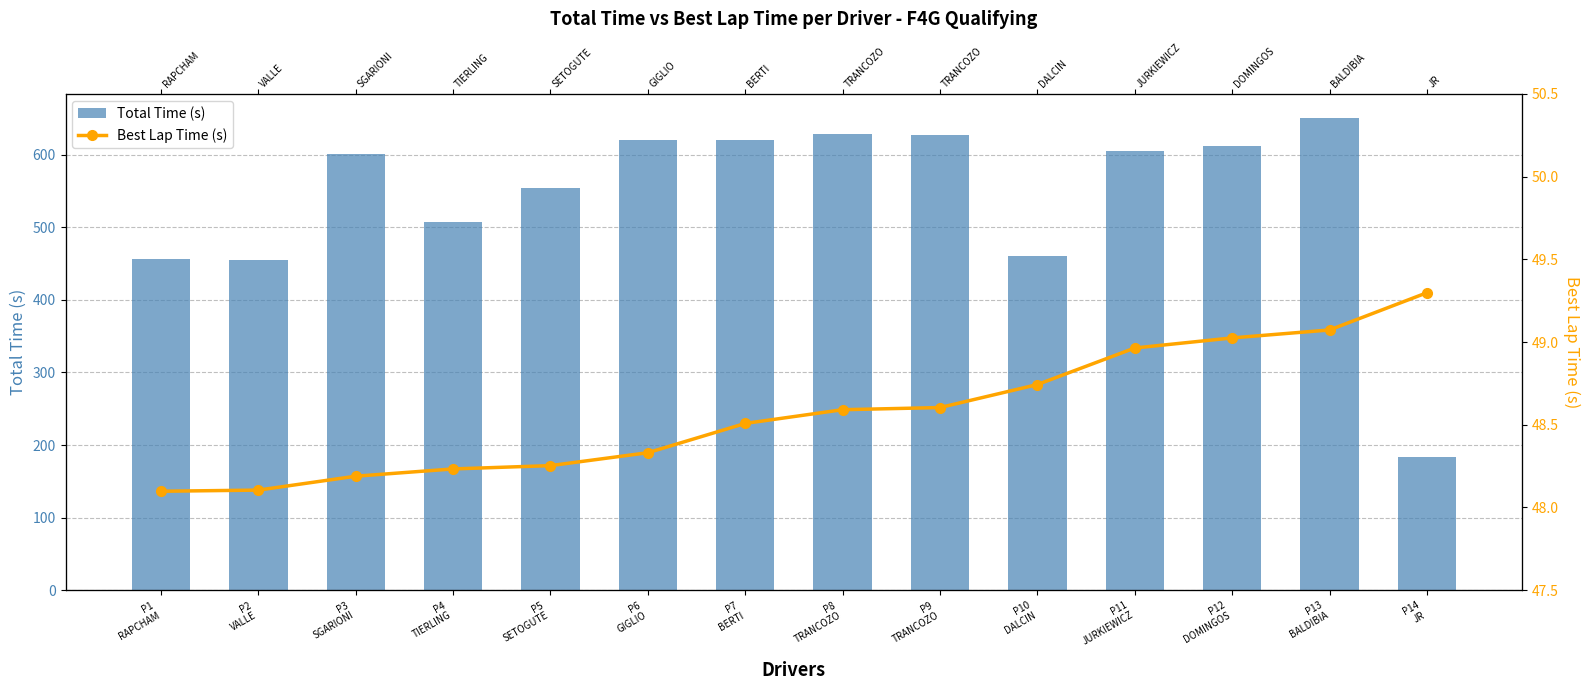

How many series are shown in this chart?

2